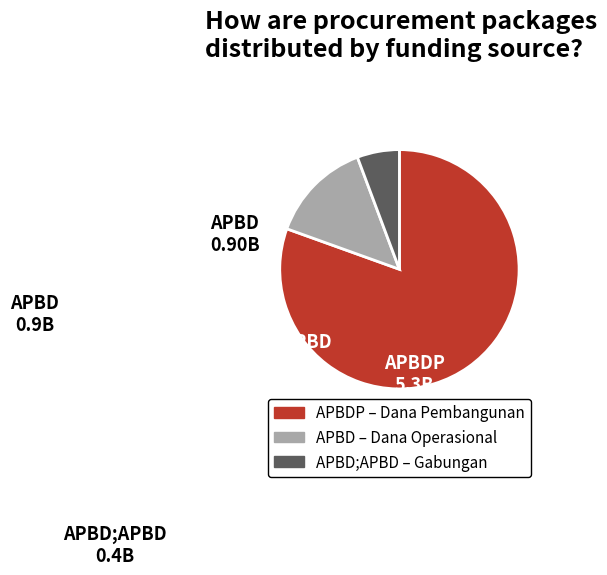

Is there a majority slice in this chart?

Yes